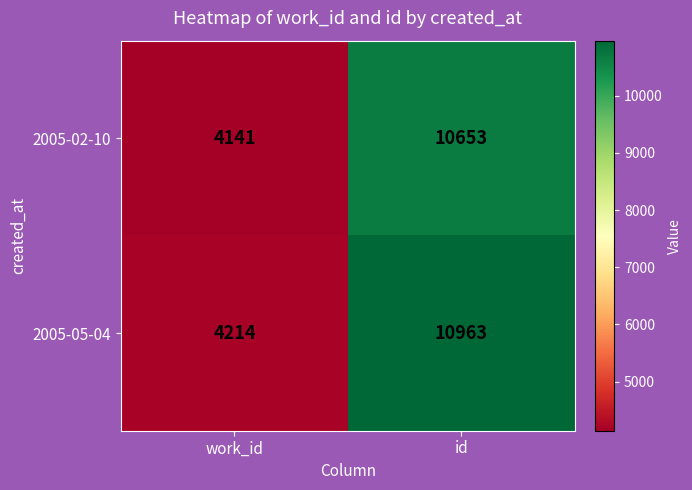

Between work_id and id, which series saw the biggest shift?

2005-05-04